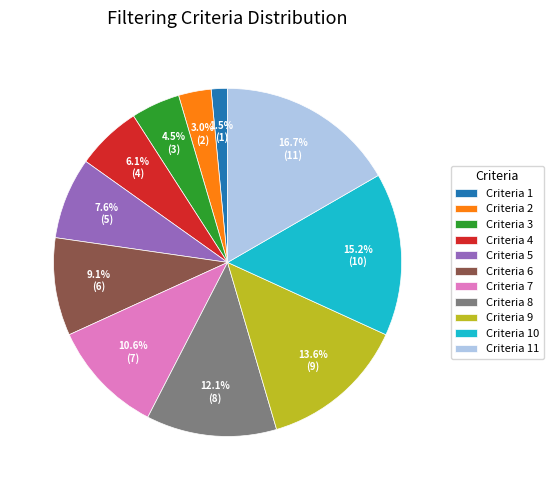

To the nearest percent, what is the average slice percentage?

9%